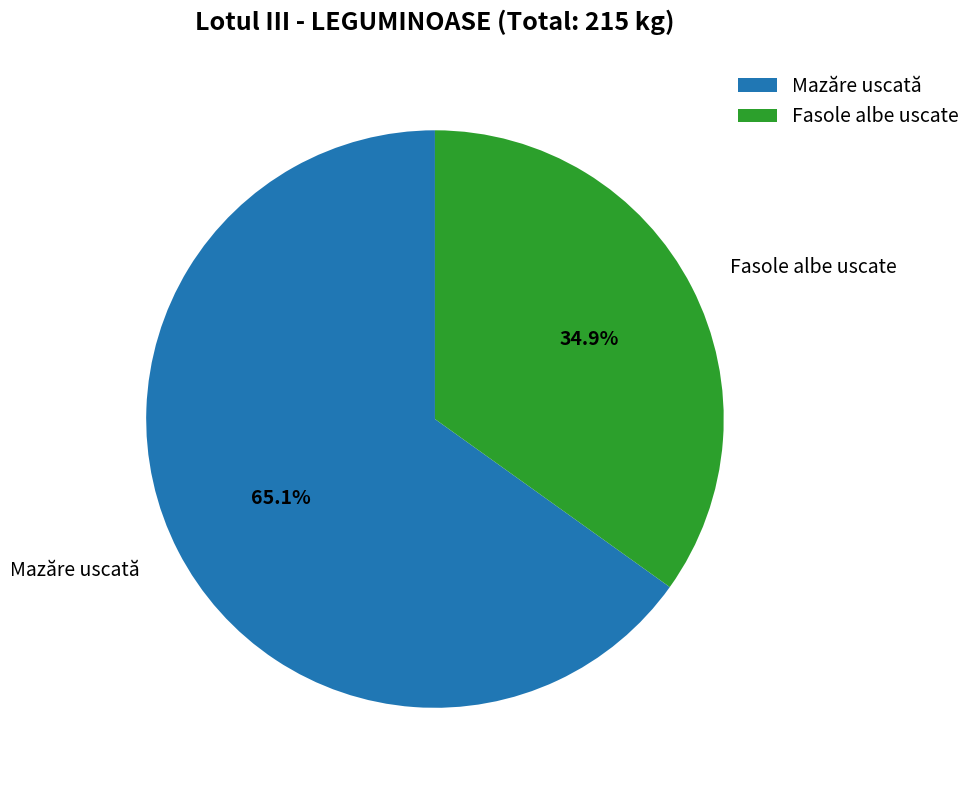

The Mazăre uscată slice represents 65% of the pie. True or false?

True